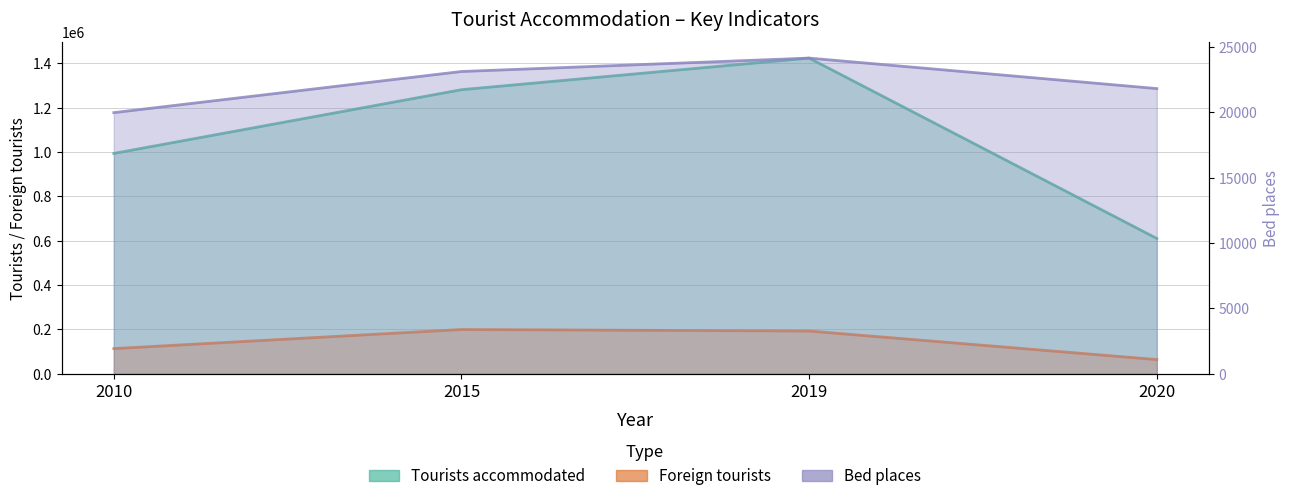

Is the value of Bed places at 2019 greater than the value of Tourists accommodated at 2010?

No